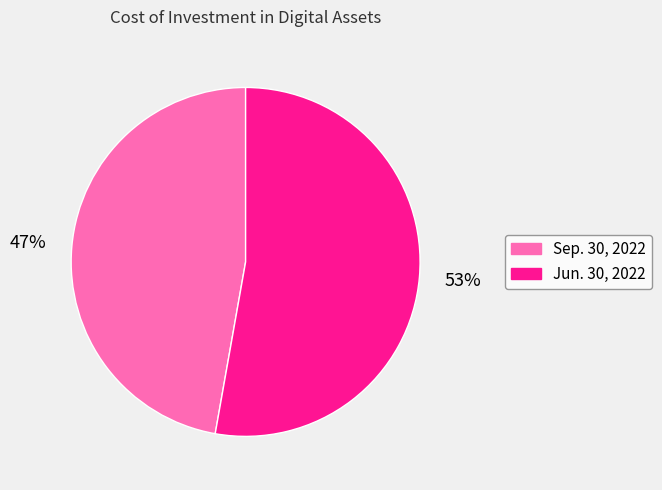

To the nearest percent, what portion does Sep. 30, 2022 represent?

47%